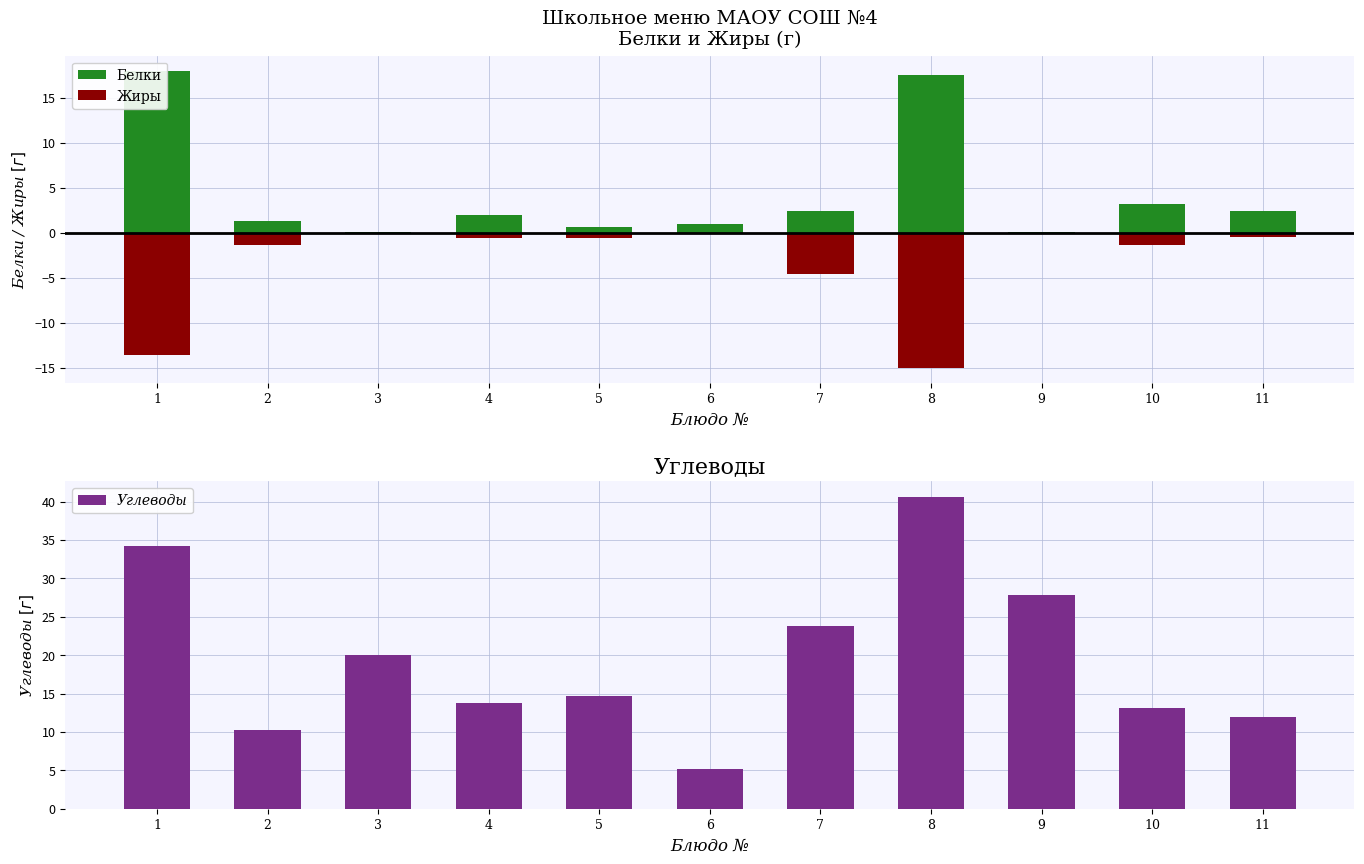

What is the total value across all series at 11?

13.9